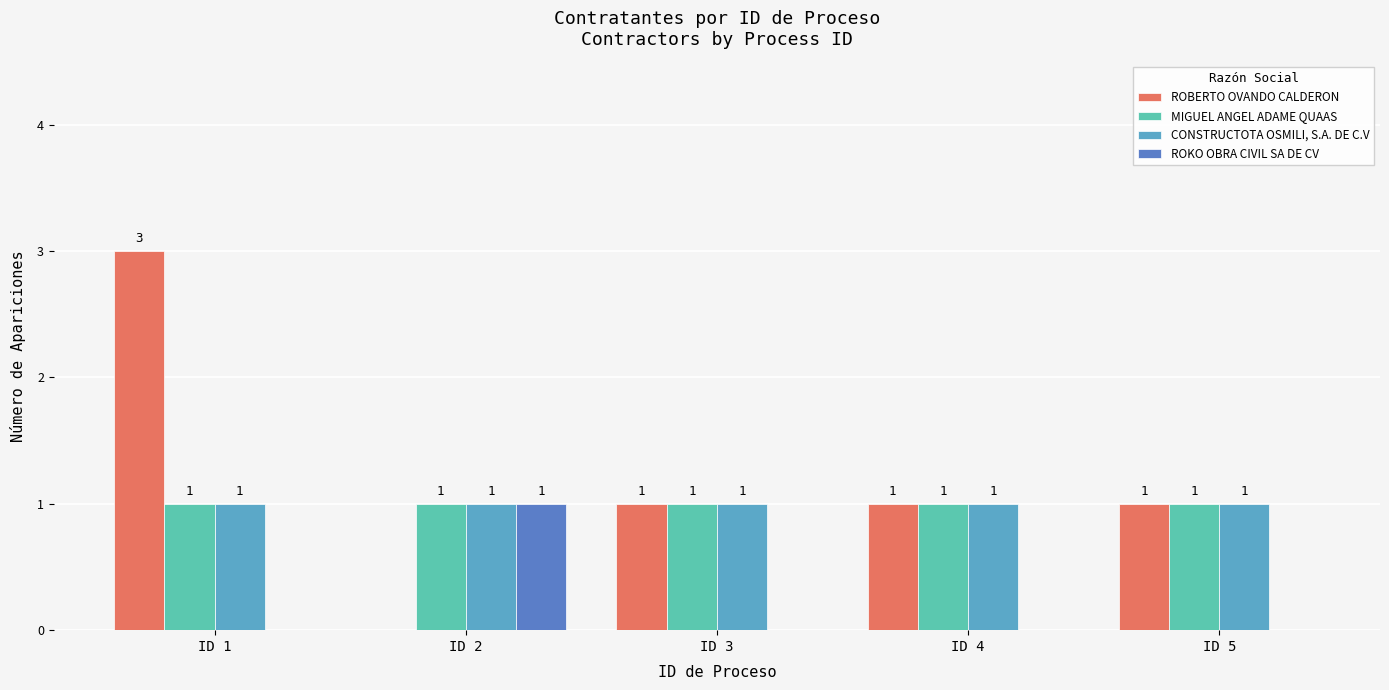

Which label corresponds to the largest value in the chart?

ID 1